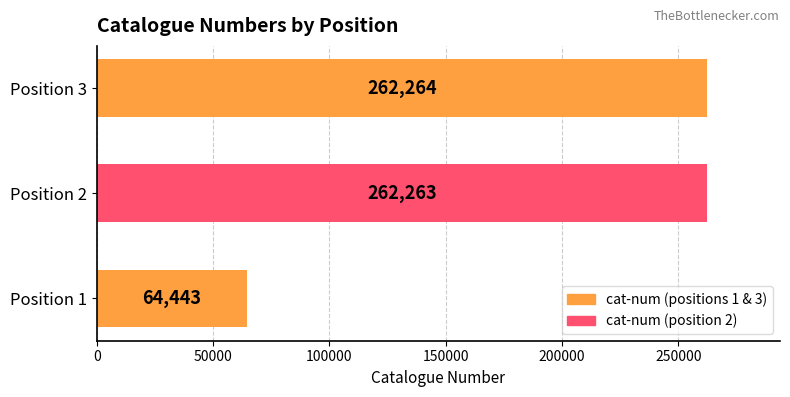

List the labels in order of value, smallest first.

Position 1, Position 2, Position 3